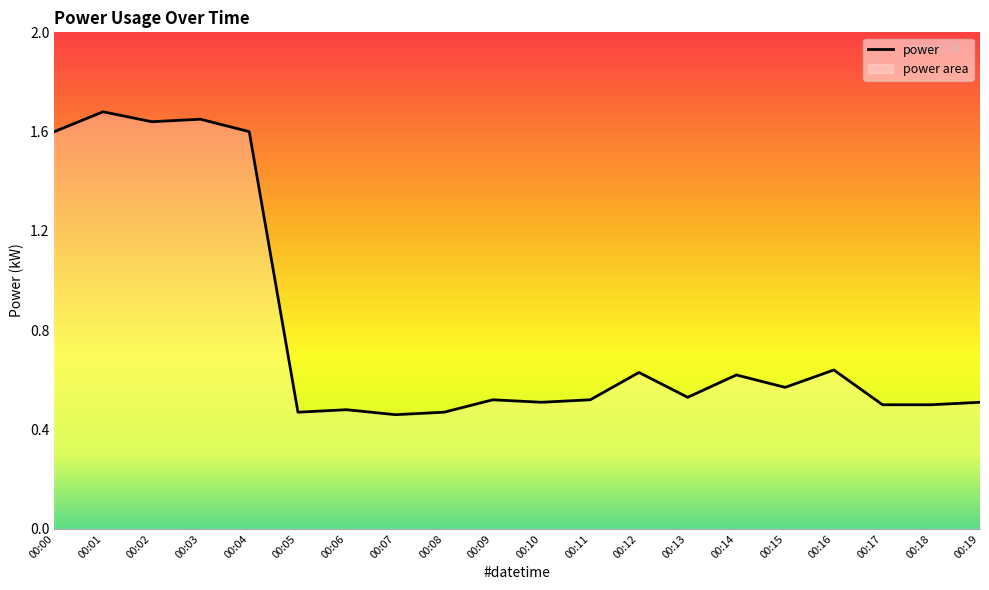

The chart shows a value of 1.6 at 00:04. True or false?

True